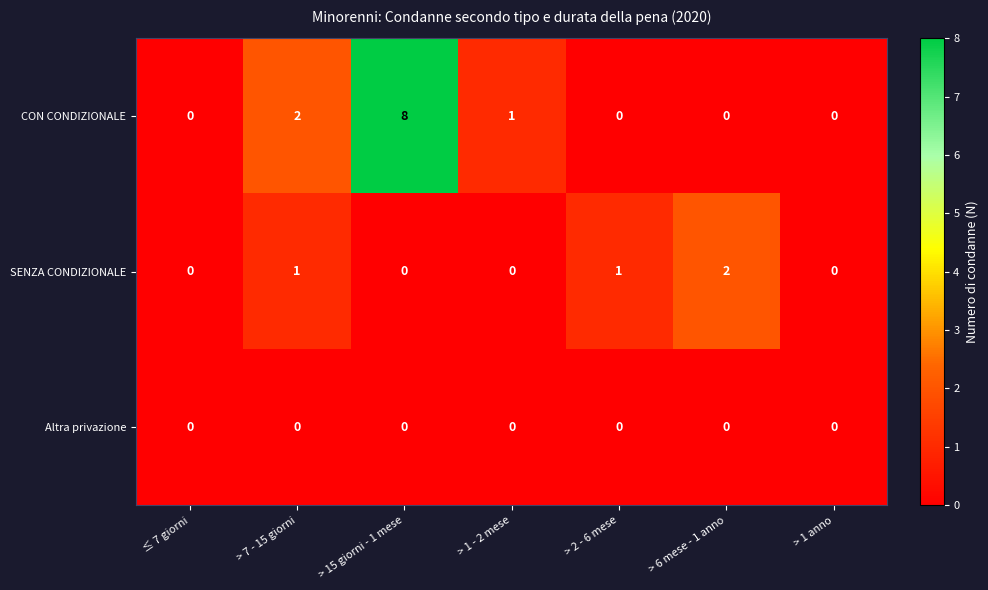

Which series has the largest range (max minus min)?

CON CONDIZIONALE